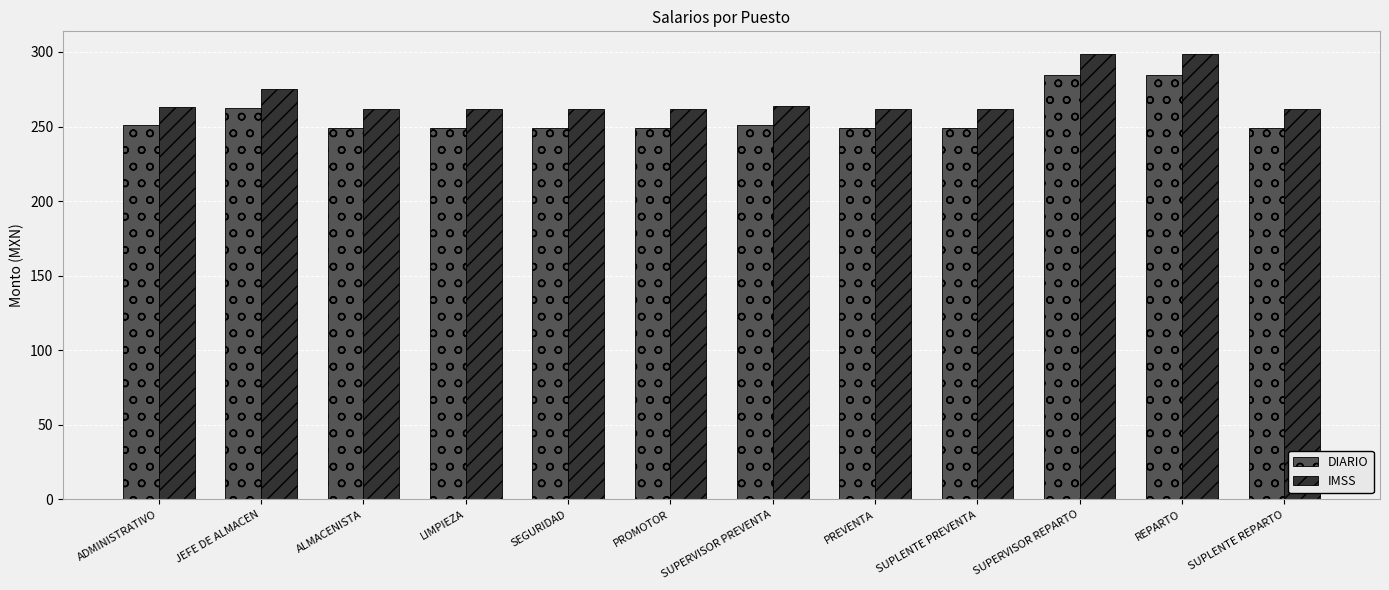

What is the smallest value displayed?

249.2